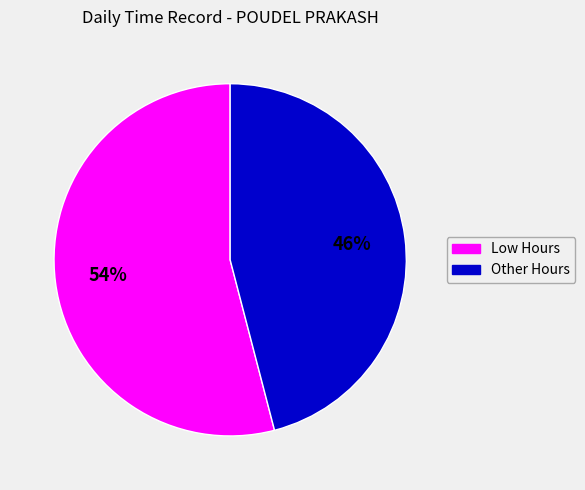

Is there any slice that represents more than half of the pie?

Yes